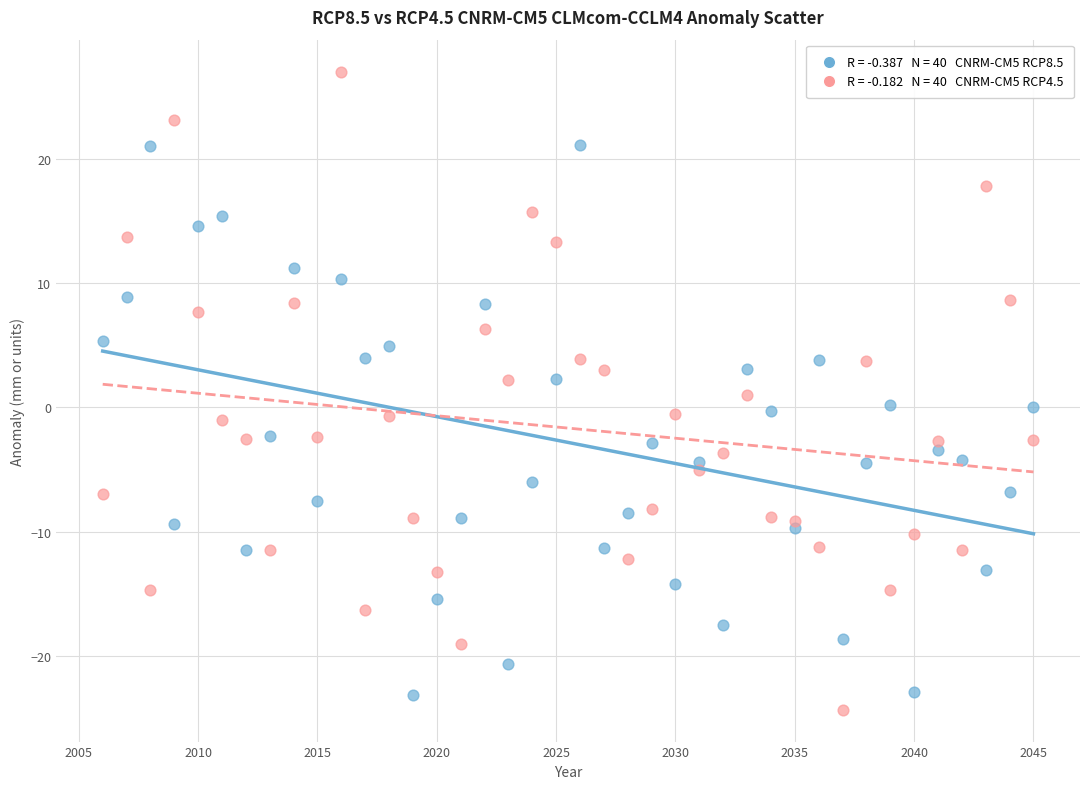

Across all data points, what is the range of X values (max minus min)?

39.0